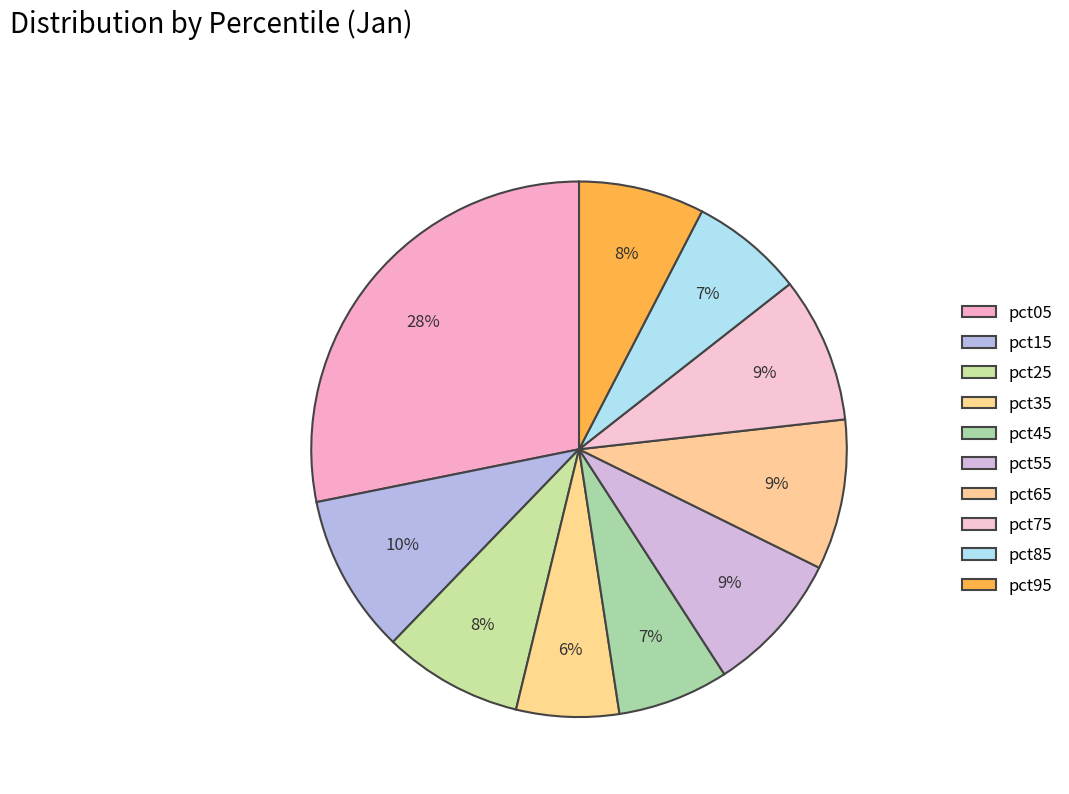

Count the number of slices in the pie.

10